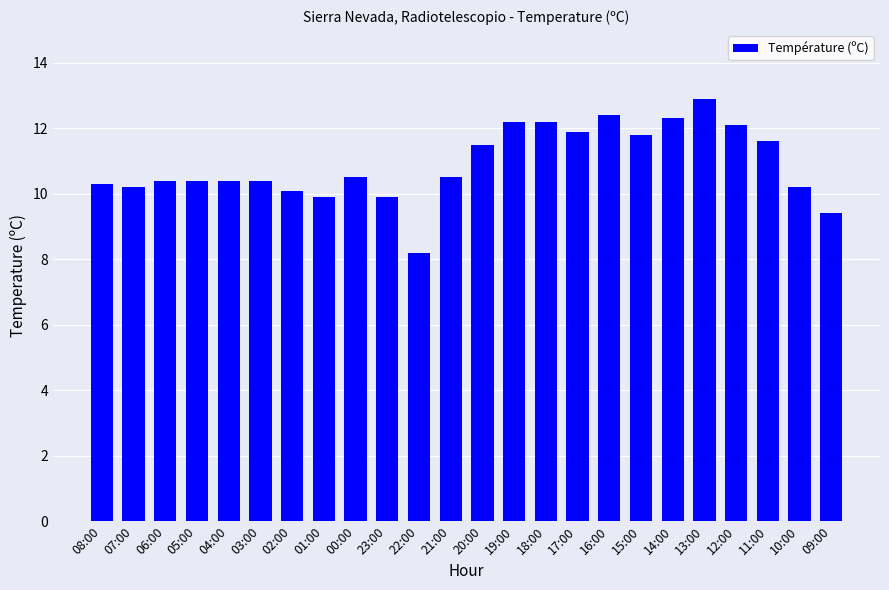

Which label corresponds to the smallest value in the chart?

22:00